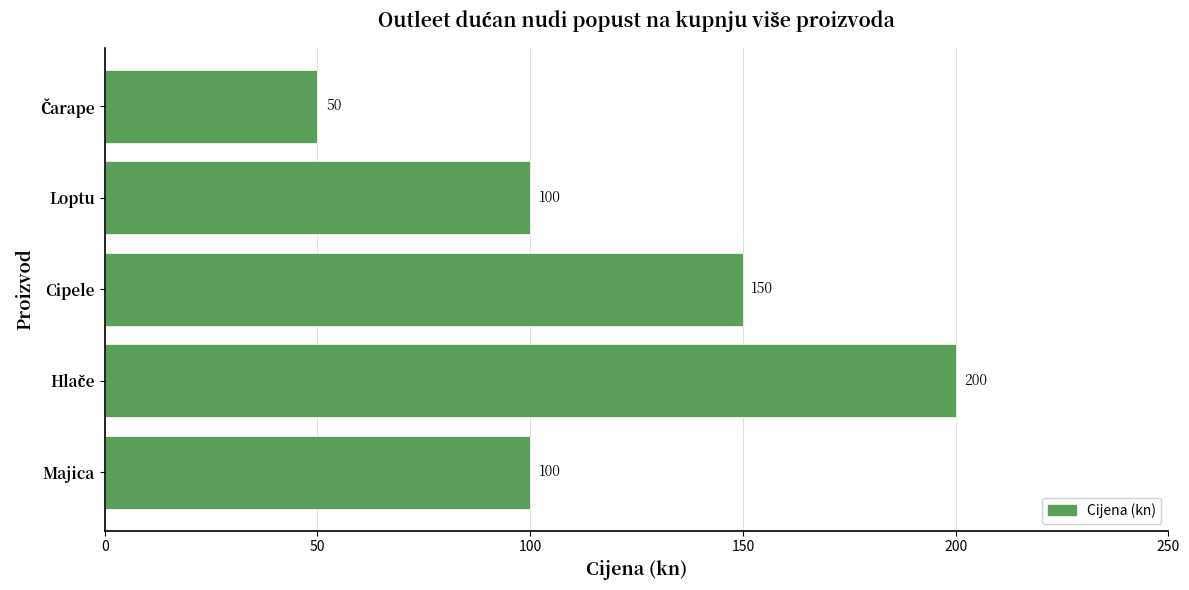

Reading bottom to top, list all the values displayed in this chart.

100	200	150	100	50